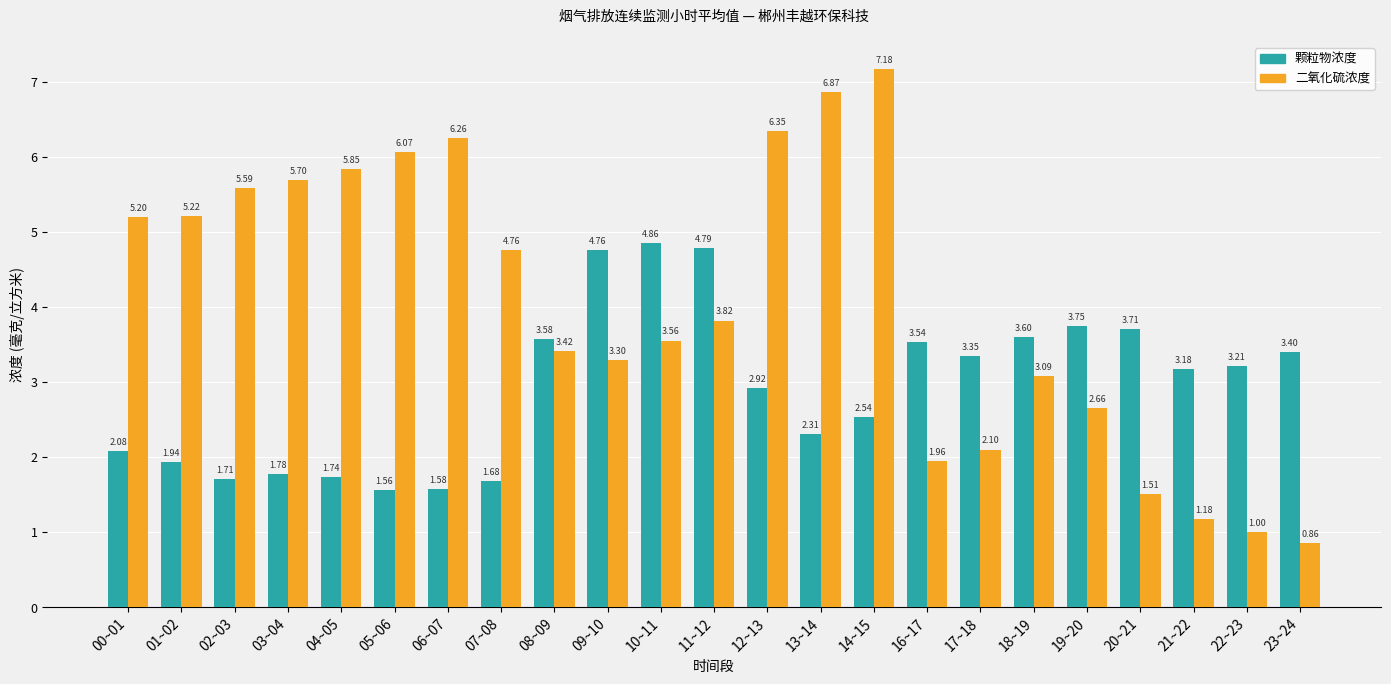

What is the average value of the 二氧化硫浓度 series?

4.1